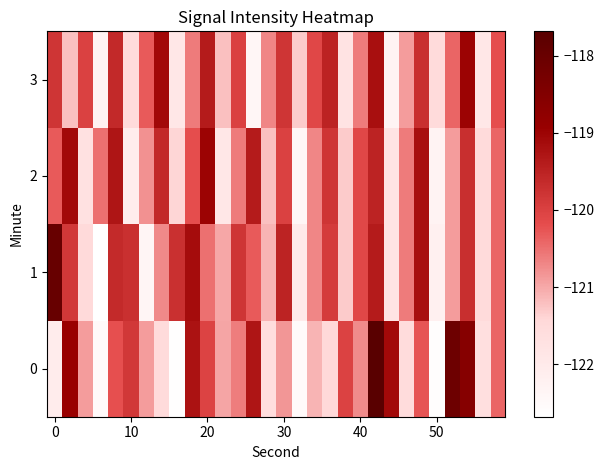

Reading left to right, what are all the values shown in this chart?

0: -122.1	-119.0	-120.9	-122.5	-120.2	-119.9	-120.9	-121.5	-122.6	-119.2	-120.0	-121.0	-120.6	-119.3	-121.6	-120.8	-122.5	-121.1	-121.5	-120.0	-120.7	-117.7	-119.1	-121.6	-120.3	-122.6	-118.1	-118.6	-121.6	-120.4
1: -118.0	-119.9	-121.5	-122.7	-119.6	-119.7	-122.4	-120.7	-119.7	-119.1	-120.5	-121.0	-119.8	-120.3	-121.1	-119.5	-122.0	-120.7	-119.9	-121.3	-120.1	-119.4	-121.8	-120.6	-119.2	-122.2	-120.9	-119.7	-121.5	-120.4
2: -120.3	-119.1	-121.7	-120.5	-119.3	-122.1	-120.8	-119.6	-121.4	-120.2	-119.0	-121.9	-120.6	-119.4	-121.2	-120.0	-122.4	-120.7	-119.8	-121.3	-120.1	-119.5	-121.8	-120.6	-119.2	-122.3	-120.9	-119.7	-121.5	-120.4
3: -119.8	-121.2	-120.0	-122.3	-119.6	-121.5	-120.3	-119.1	-121.9	-120.6	-119.4	-121.2	-120.0	-122.4	-120.7	-119.8	-121.3	-120.1	-119.5	-121.8	-120.6	-119.2	-122.3	-120.9	-119.7	-121.5	-120.4	-119.0	-121.9	-120.2